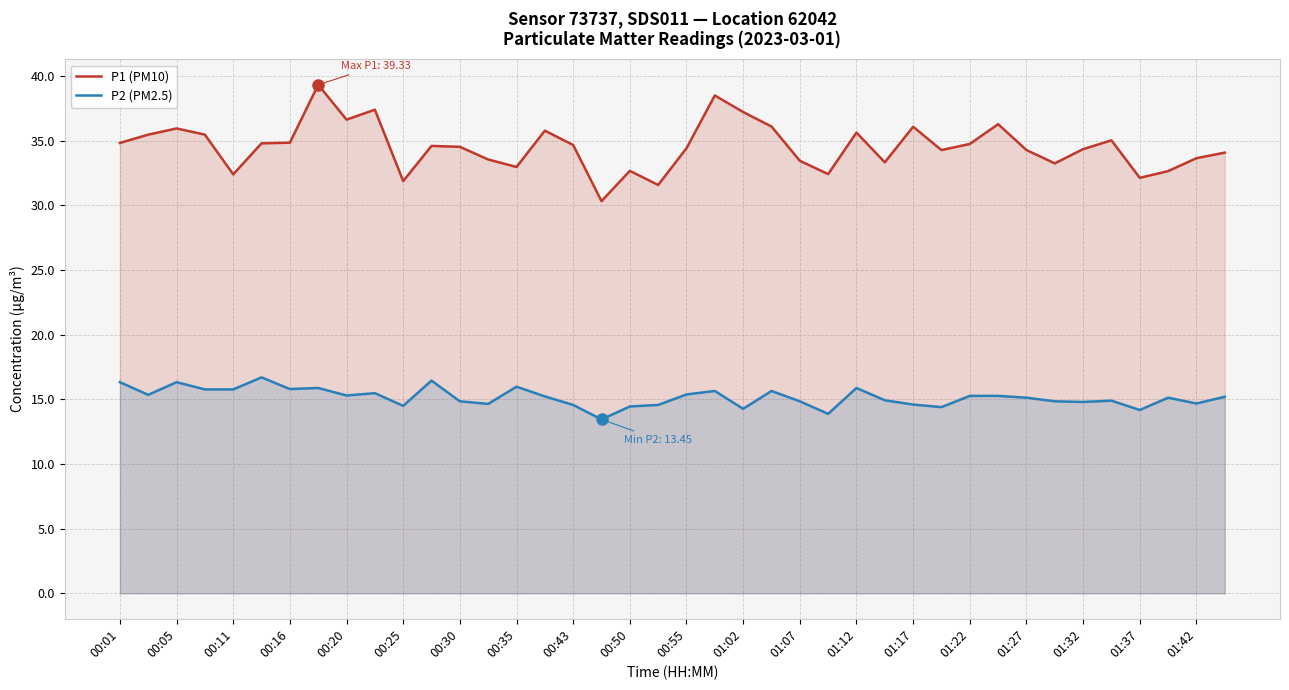

Which series changed the most between 00:16 and 01:27?

P2 (PM2.5)